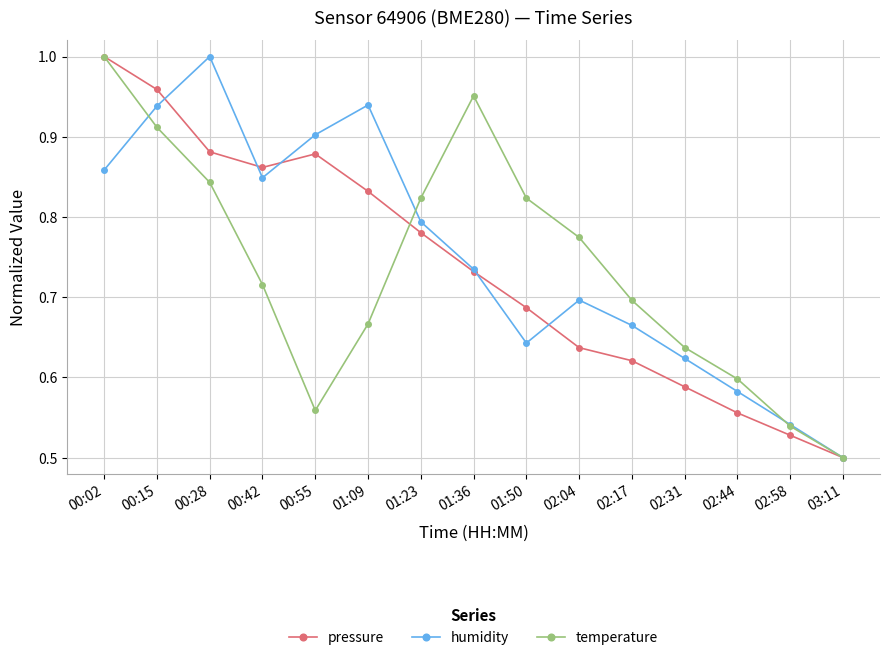

True or false: humidity has a value of 0.2 at 02:04.

False